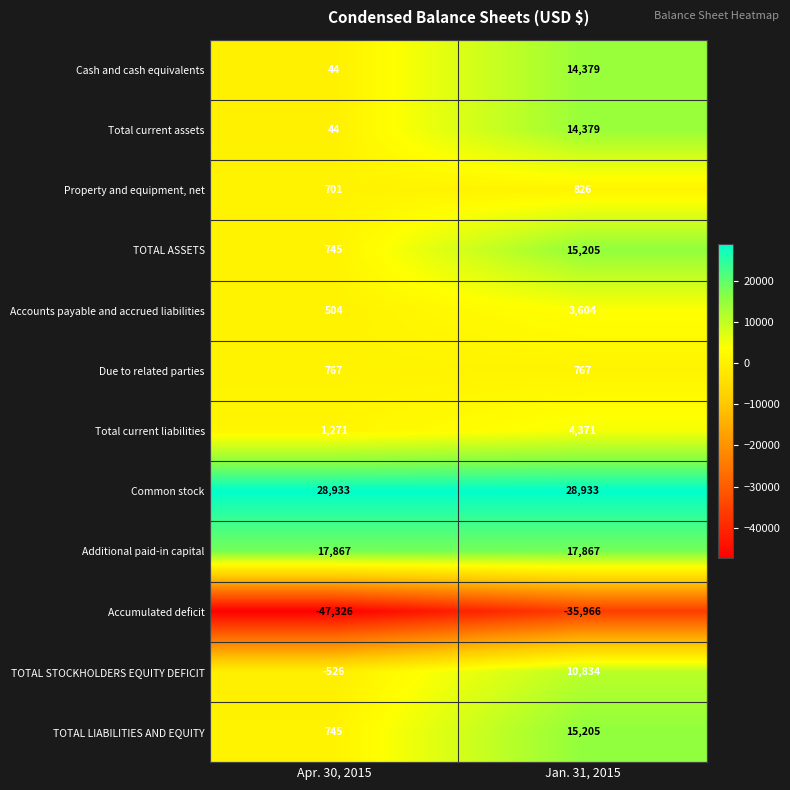

What is the average value of the TOTAL ASSETS series?

7975